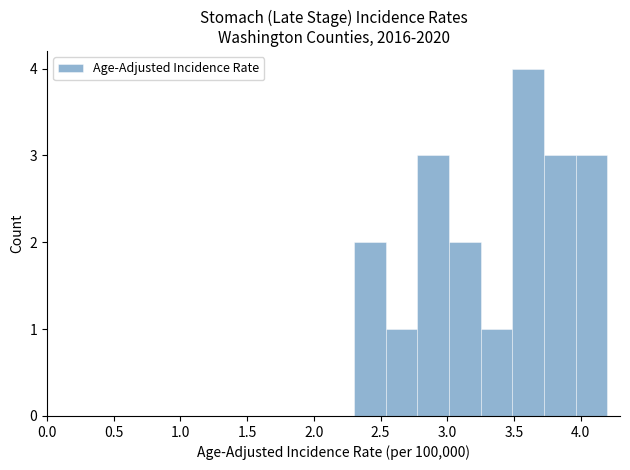

Which range on the x-axis has the tallest bar?

3.50 to 3.75